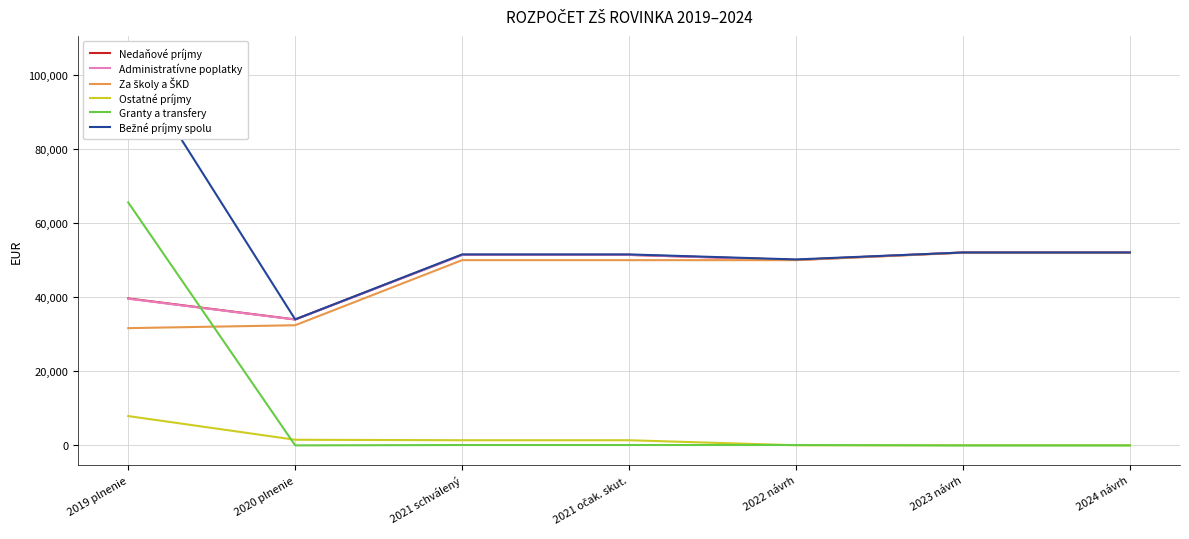

How many categories are shown in the chart?

7